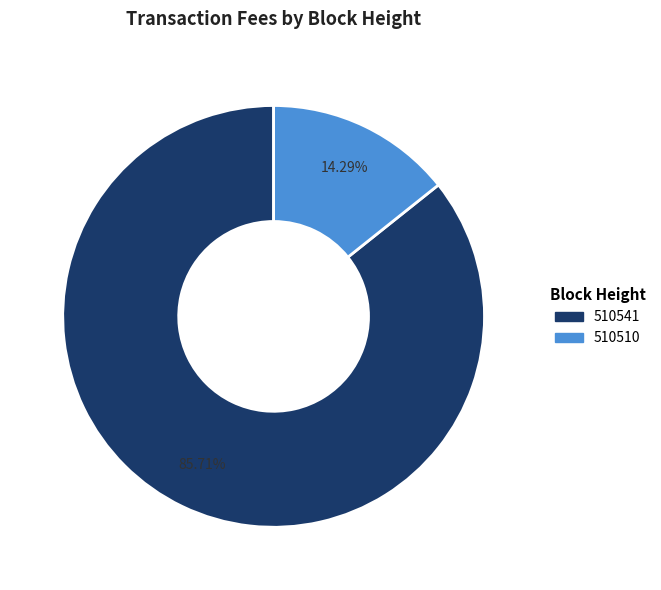

Between 510510 and 510541, which is larger?

510541